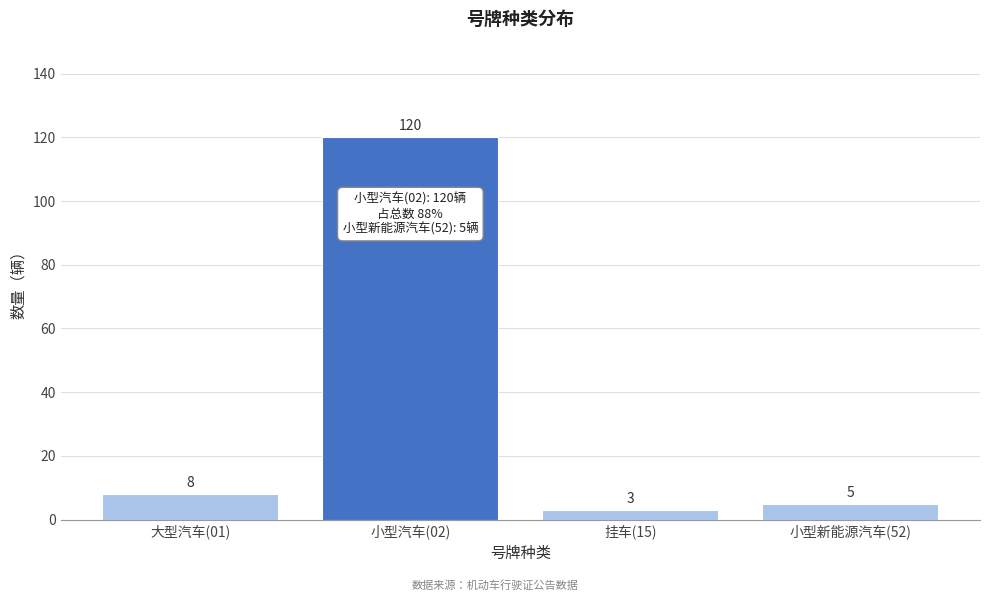

Reading left to right, what are all the values shown in this chart?

8	120	3	5